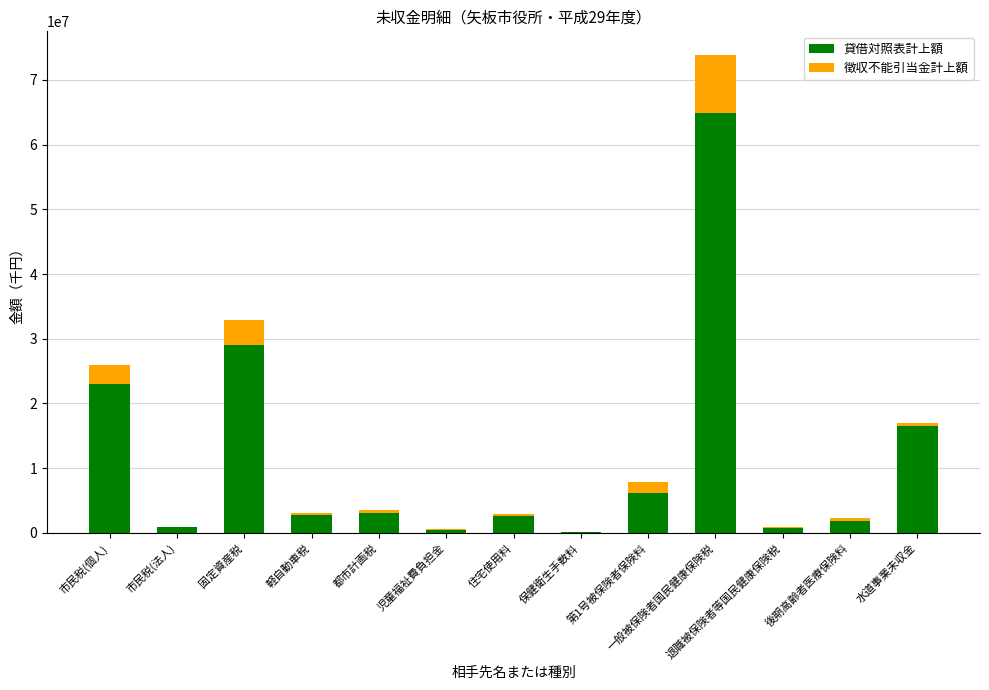

Are the bars grouped side by side (vs. stacked)?

No